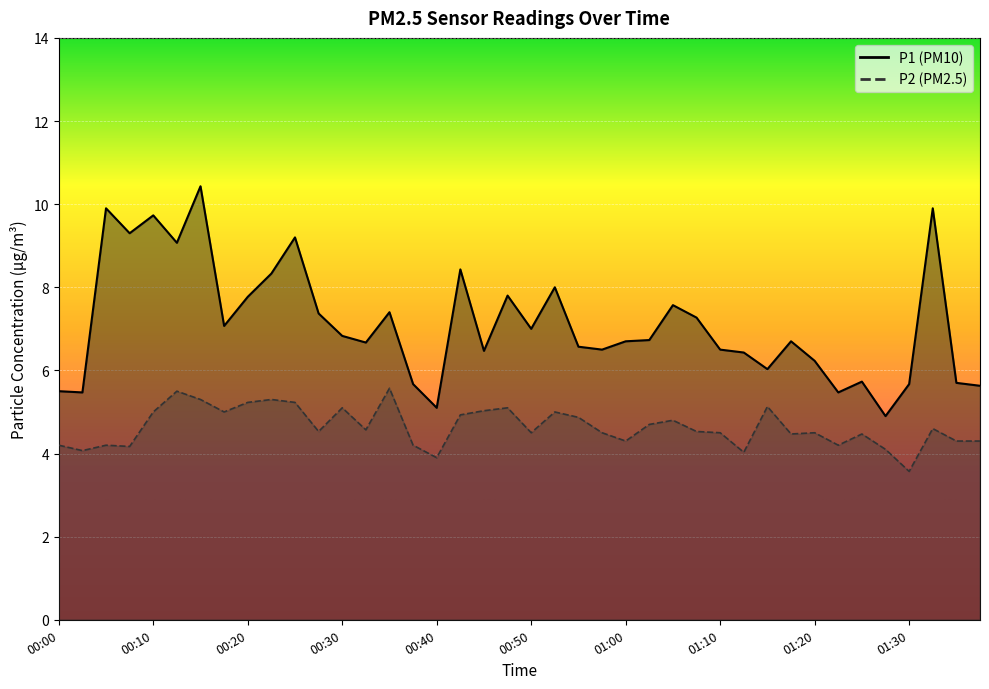

What is the difference between the second highest and minimum values in the P1 series?

5.0